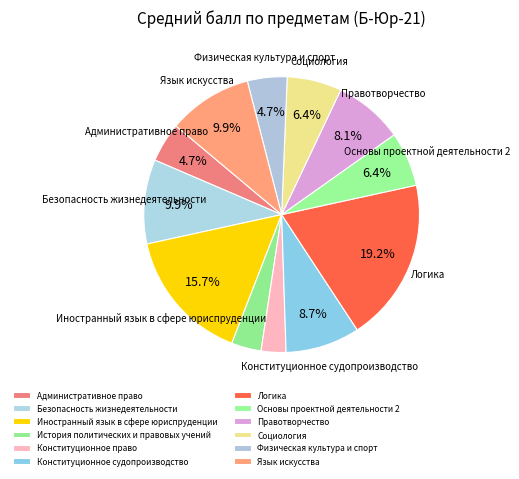

How many slices are in this pie chart?

12